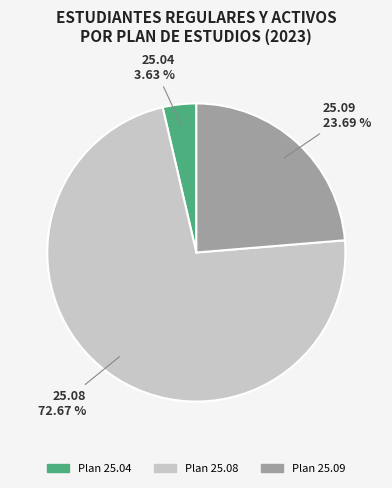

Does any single category account for the majority?

Yes